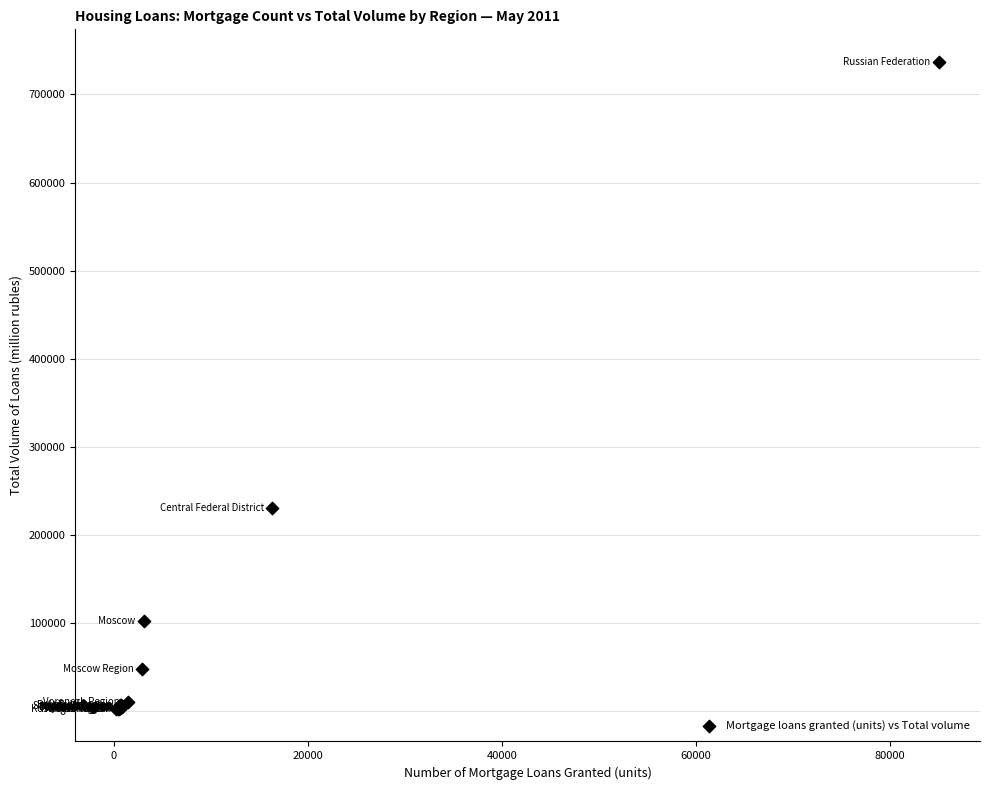

What Y value in the scatter plot is closest to 369786?

230185